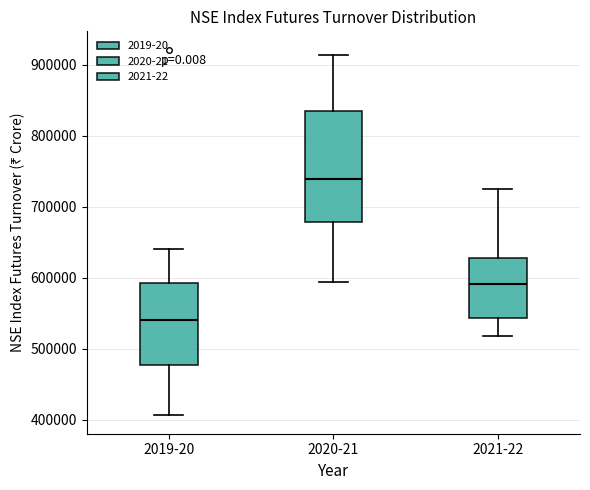

Which box is the tallest, from its lower edge to its upper edge?

2020-21